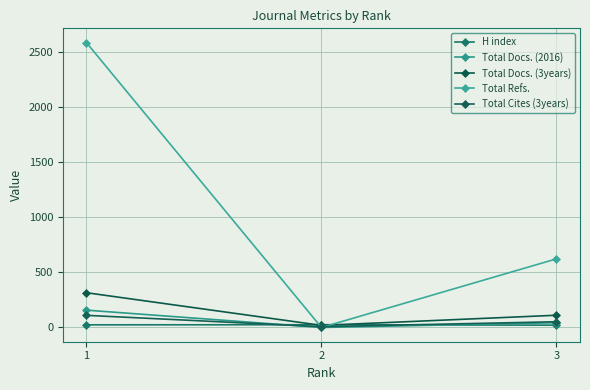

How many lines are shown in the chart?

5